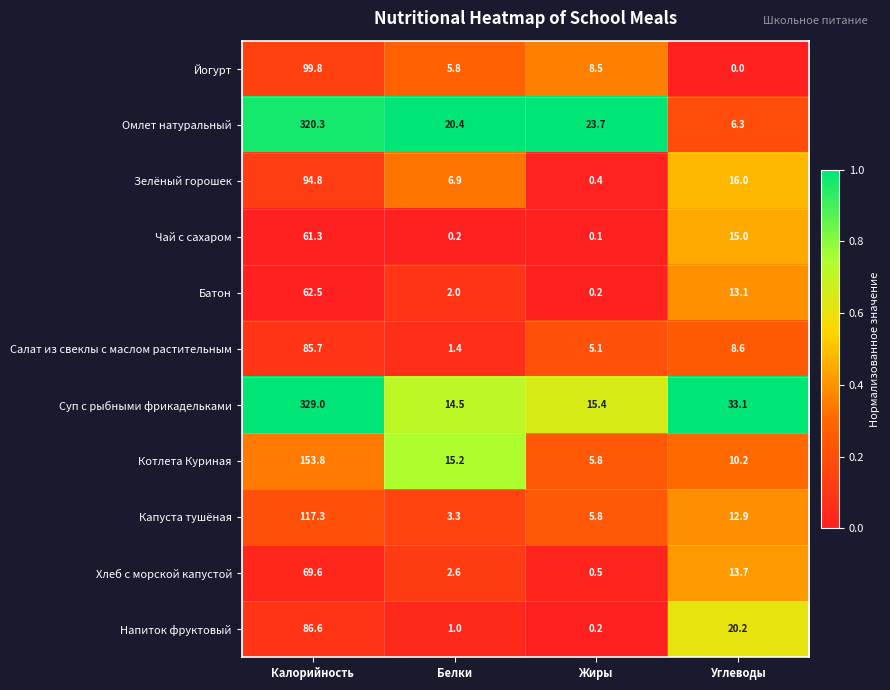

At which category does the chart reach its peak across all series?

Калорийность